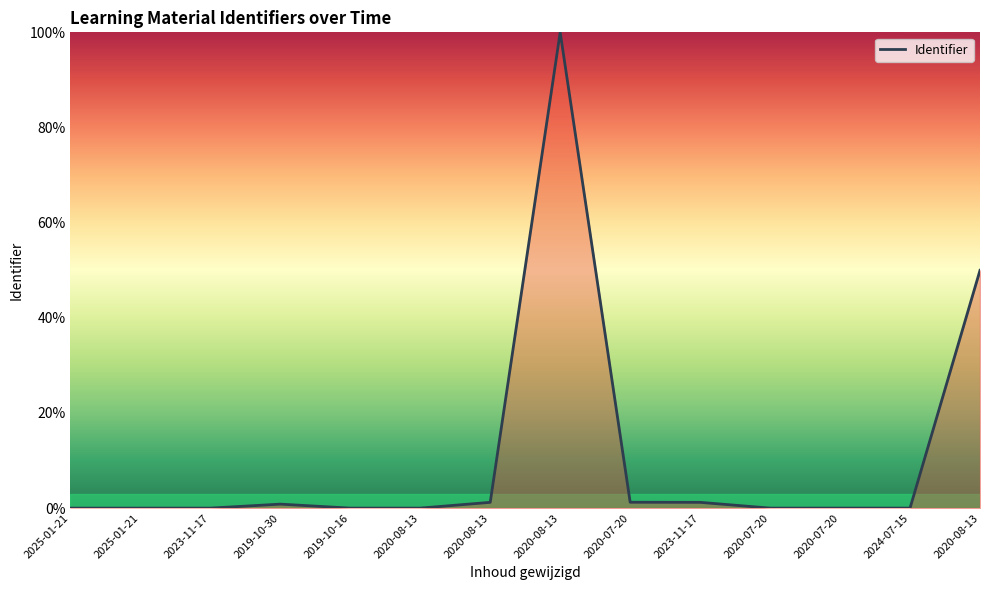

How many lines are shown in the chart?

1